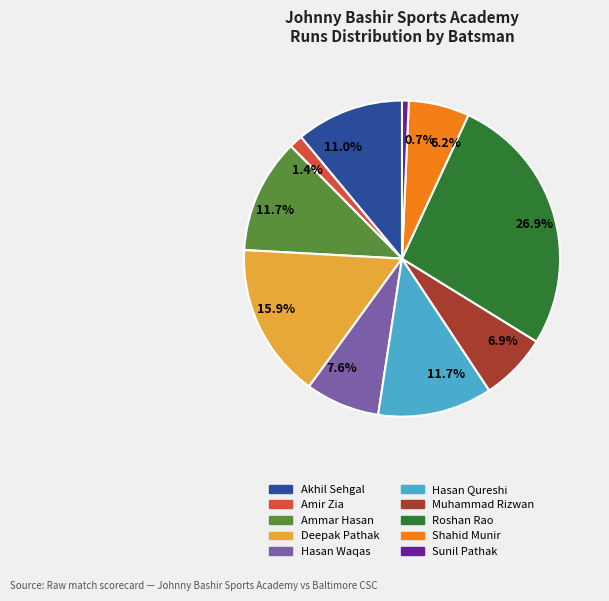

Count the number of slices in the pie.

10